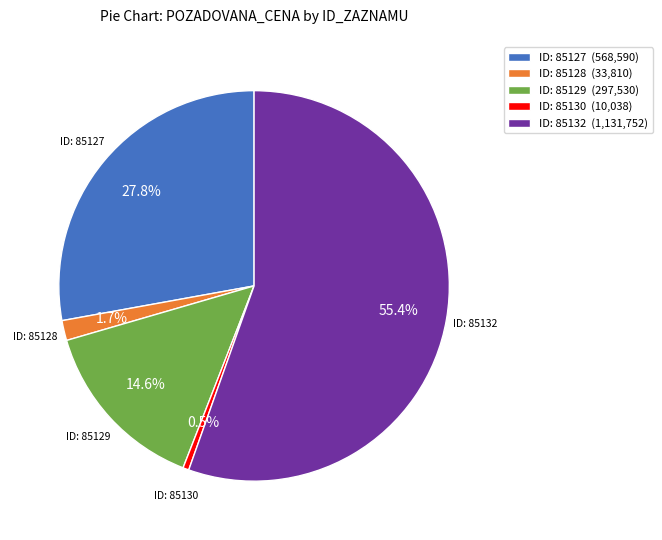

Which has a higher value, ID: 85132 (1,131,752) or ID: 85130 (10,038)?

ID: 85132 (1,131,752)